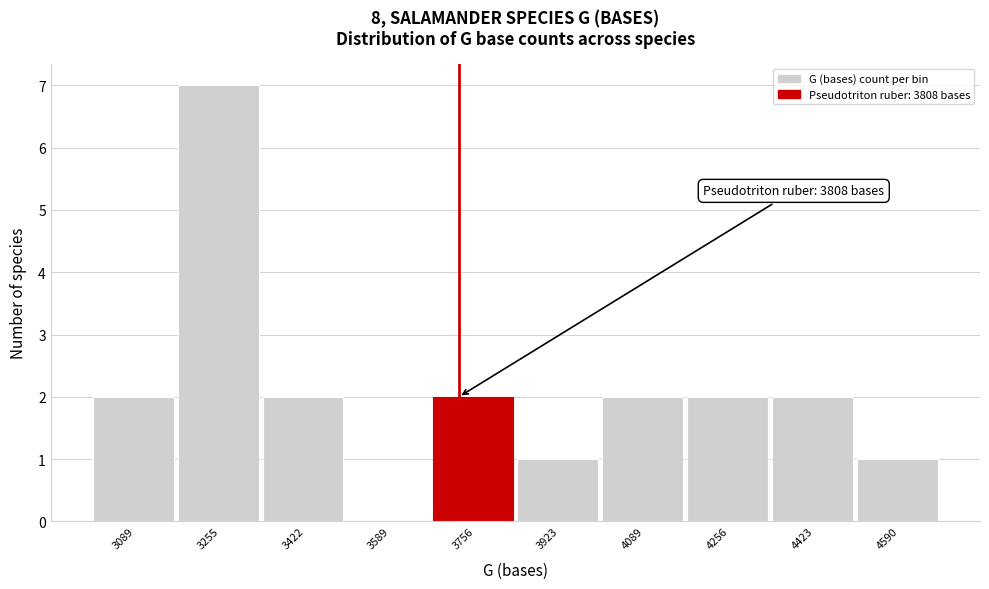

Reading left to right, what are all the values shown in this chart?

3089=2	3255=7	3422=2	3589=0	3756=2	3923=1	4089=2	4256=2	4423=2	4590=1